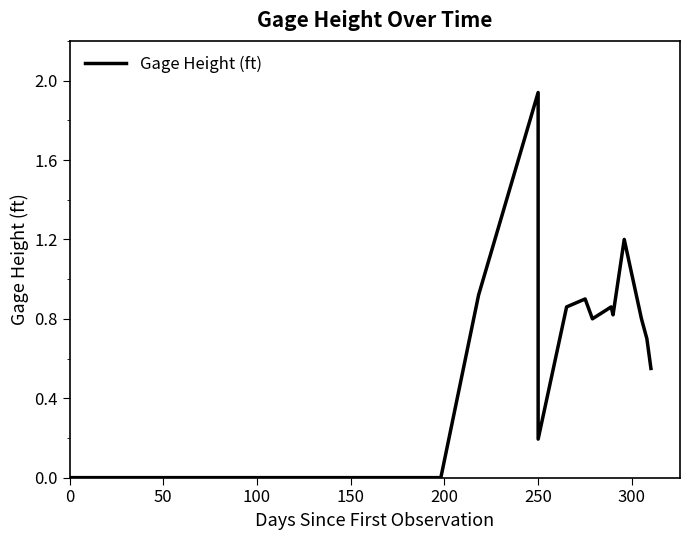

What is the sum of all values?

10.5